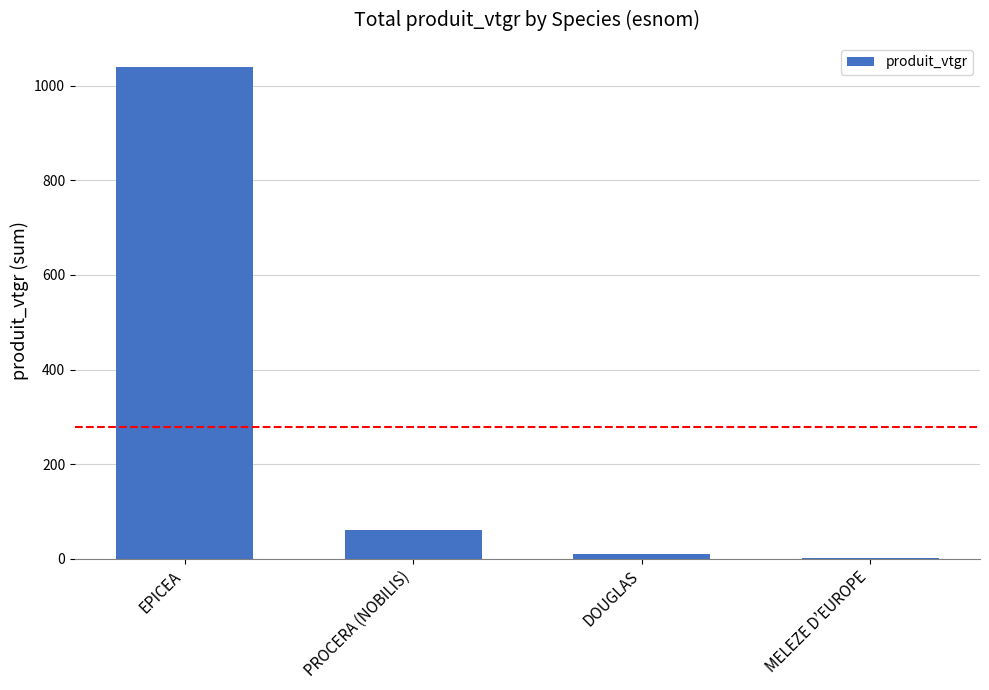

Which has a higher value, PROCERA (NOBILIS) or EPICEA?

EPICEA